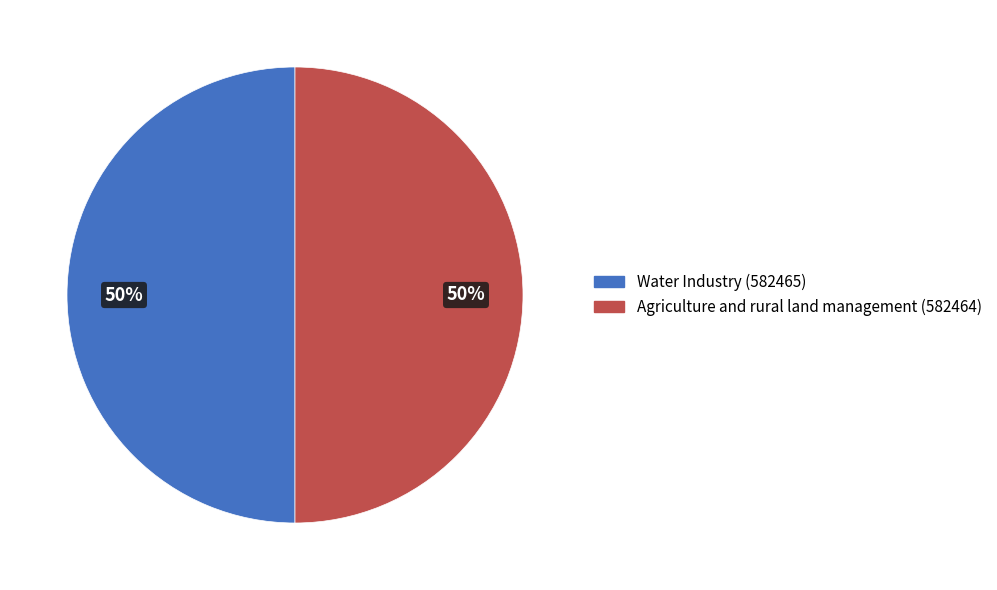

What percentage is the Agriculture and rural land management slice, to the nearest percent?

50%